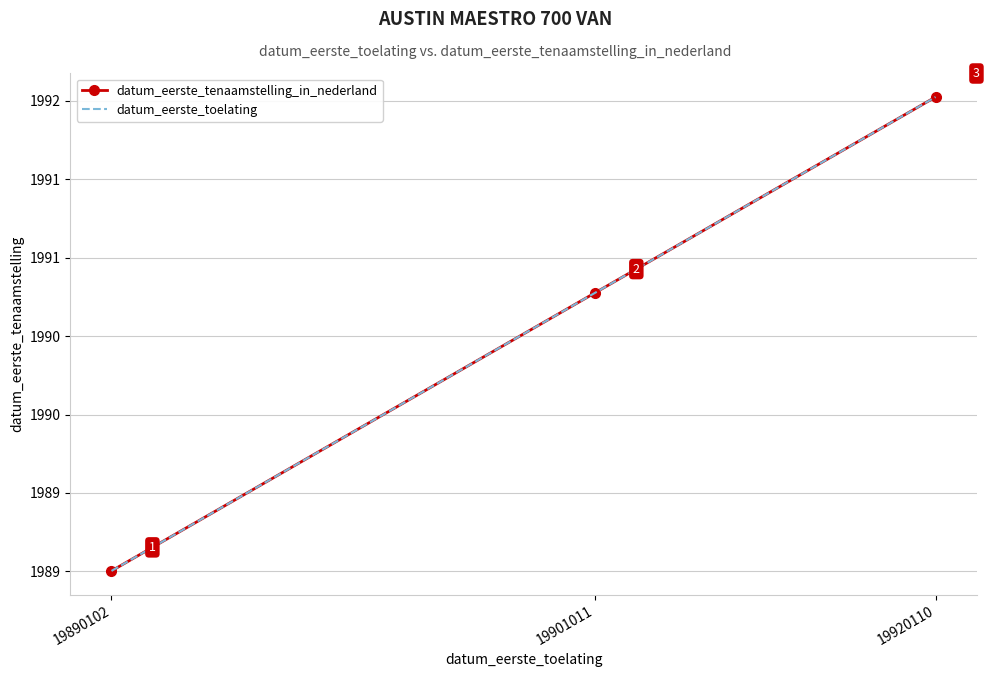

Is it true that datum_eerste_toelating equals 1992.0 at 19920110?

True